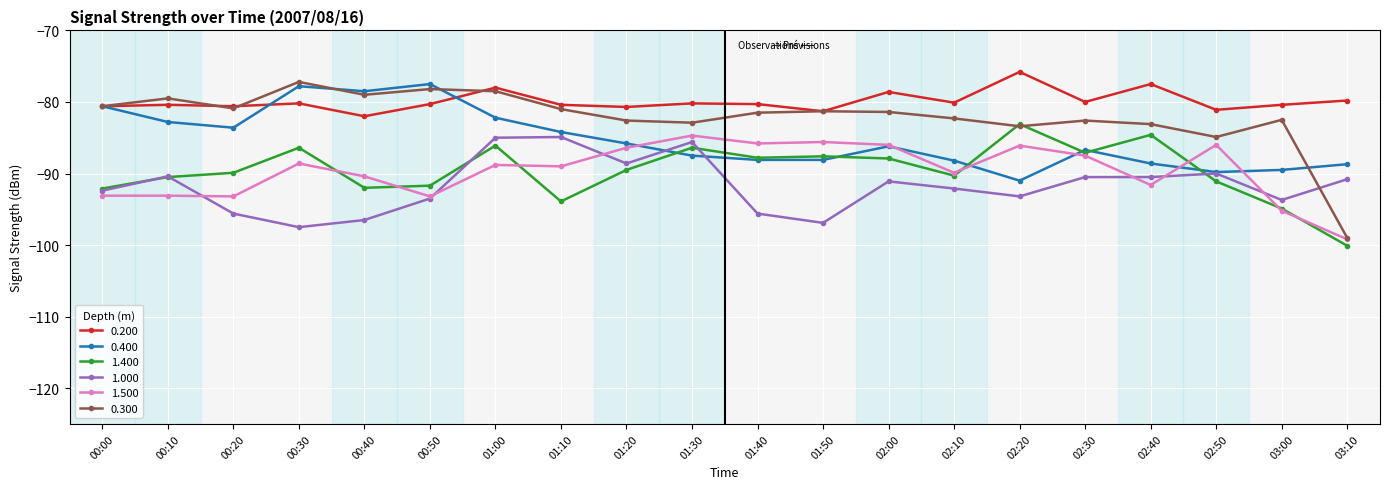

Where is the first local maximum for 0.300?

00:10